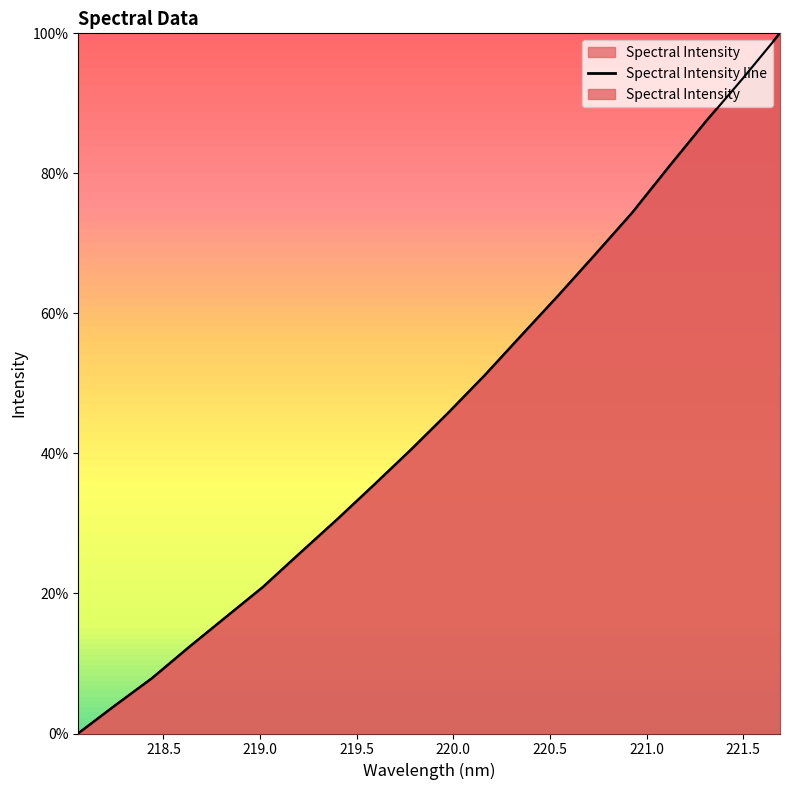

Reading right to left, transcribe all the data shown in this chart.

100.0	93.6	87.4	81.0	74.4	68.4	62.6	56.9	51.1	45.7	40.5	35.5	30.5	25.7	20.9	16.6	12.3	7.9	4.0	0.0